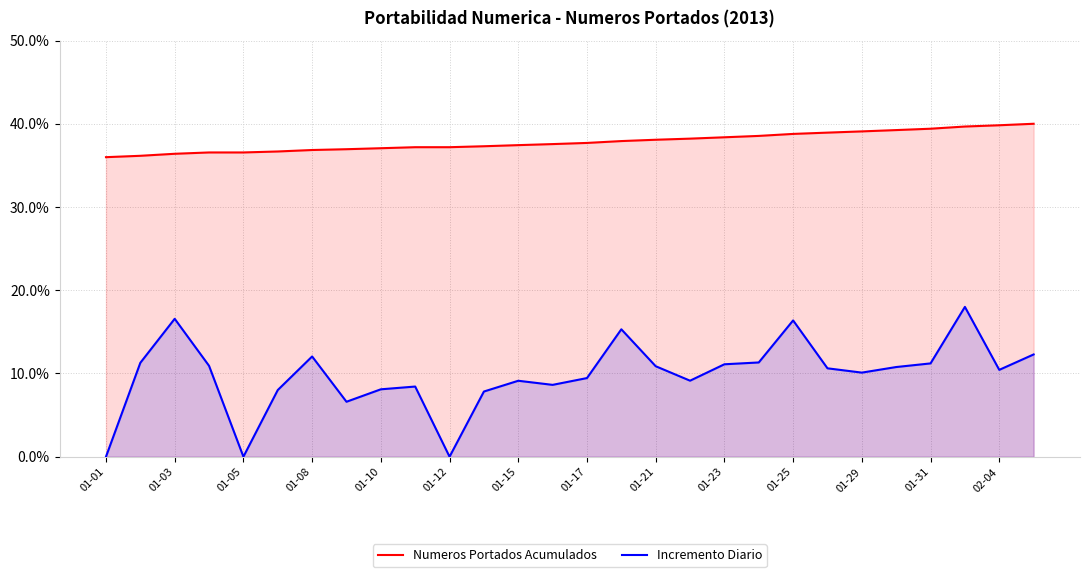

Which series has the largest range (max minus min)?

Incremento Diario